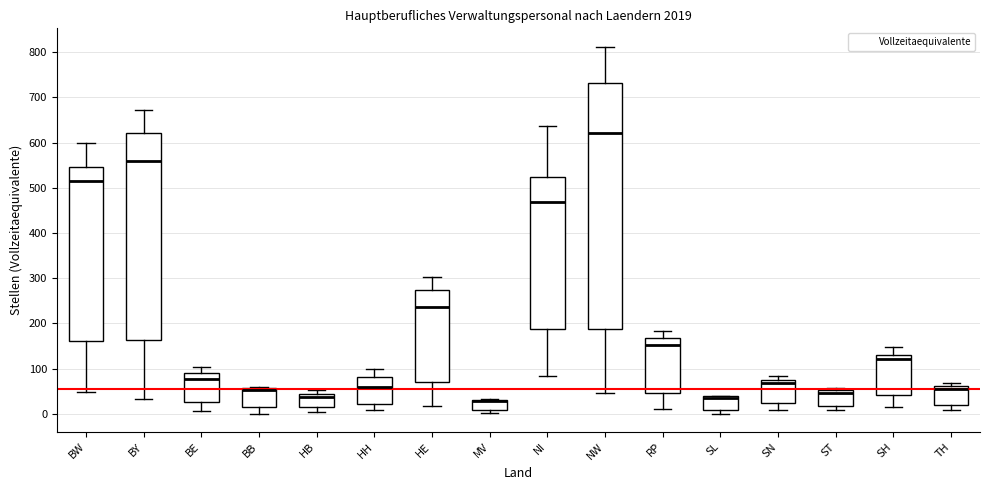

Reading left to right, read every box against the y-axis: the position of its median line, the range the box covers, and the ends of its whiskers. The values are not printed on the chart, so give them approximately, as read against the axis.

BW: median 520, box 160 to 550, whiskers 50 to 600
BY: median 560, box 160 to 620, whiskers 30 to 670
BE: median 80, box 30 to 90, whiskers 10 to 100
BB: median 50, box 10 to 60, whiskers 0 to 60
HB: median 40 (just below the box's upper edge), box 10 to 40, whiskers 0 to 50
HH: median 60, box 20 to 80, whiskers 10 to 100
HE: median 240, box 70 to 270, whiskers 20 to 300
MV: median 30 (drawn on the box's upper edge), box 10 to 30, whiskers 0 to 30
NI: median 470, box 190 to 520, whiskers 80 to 640
NW: median 620, box 190 to 730, whiskers 50 to 810
RP: median 150, box 50 to 170, whiskers 10 to 180
SL: median 40 (drawn on the box's upper edge), box 10 to 40, whiskers 0 to 40
SN: median 70 (just below the box's upper edge), box 20 to 70, whiskers 10 to 80
ST: median 50 (just below the box's upper edge), box 20 to 50, whiskers 10 to 60
SH: median 120, box 40 to 130, whiskers 20 to 150
TH: median 60 (just below the box's upper edge), box 20 to 60, whiskers 10 to 70